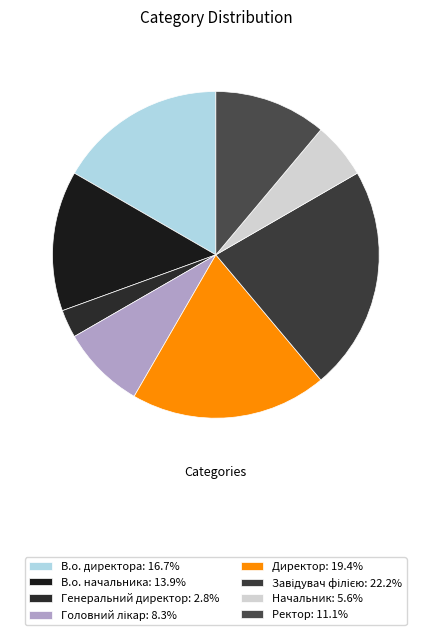

How many segments does this pie chart have?

8